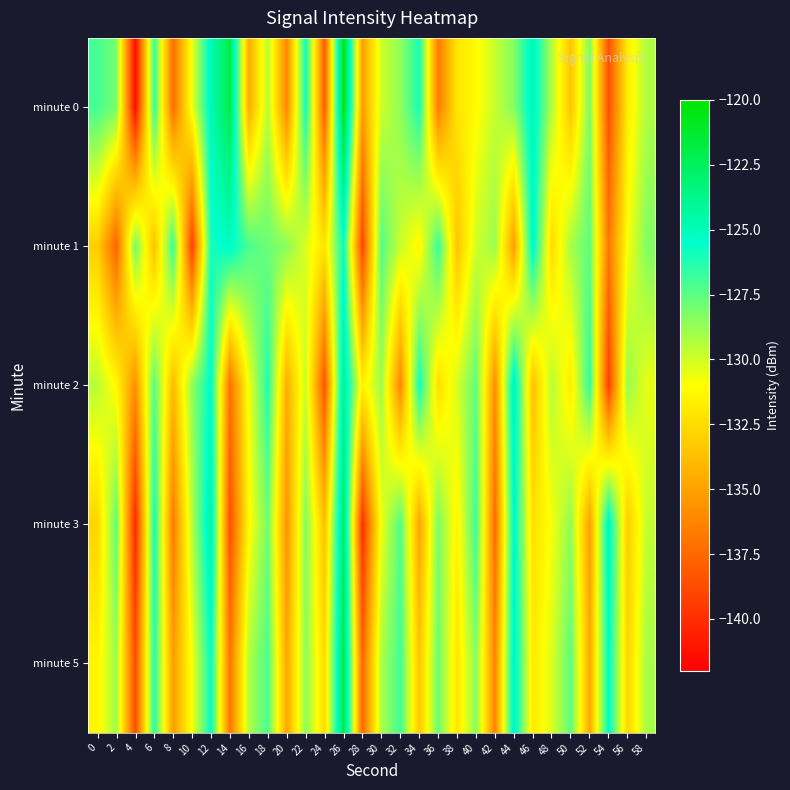

What is the total value across all series at 50?

-650.5